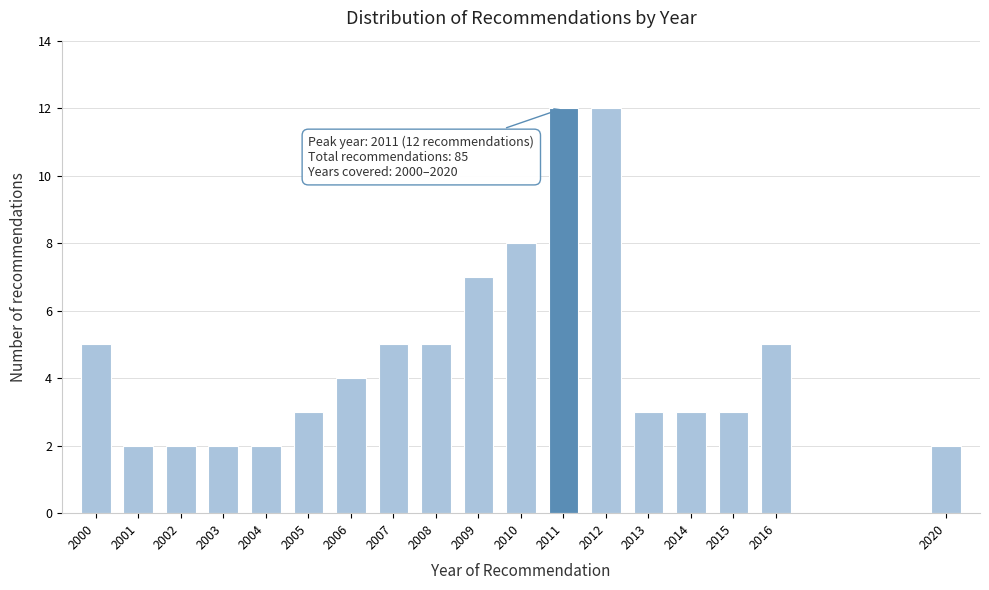

Reading right to left, extract all data points from this chart.

2	5	3	3	3	12	12	8	7	5	5	4	3	2	2	2	2	5